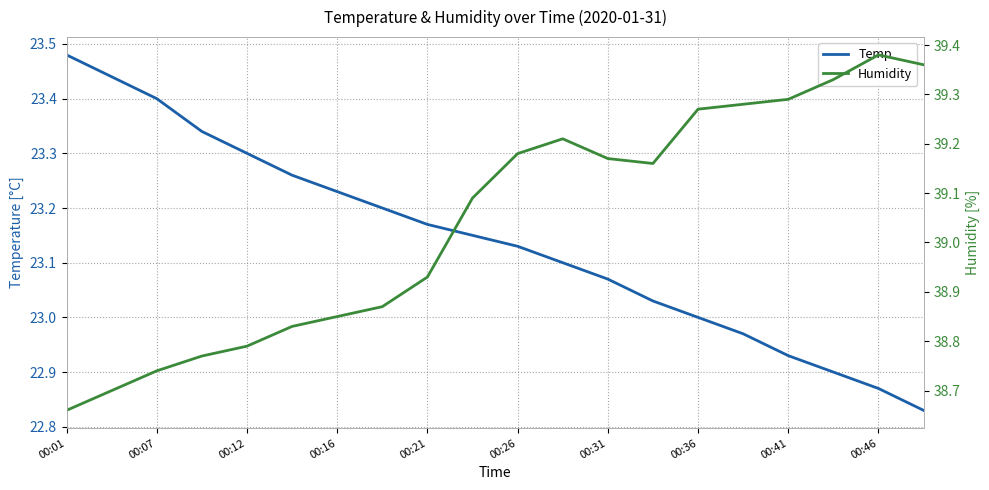

What is the value of the Humidity point at the 4th from the left?

38.8